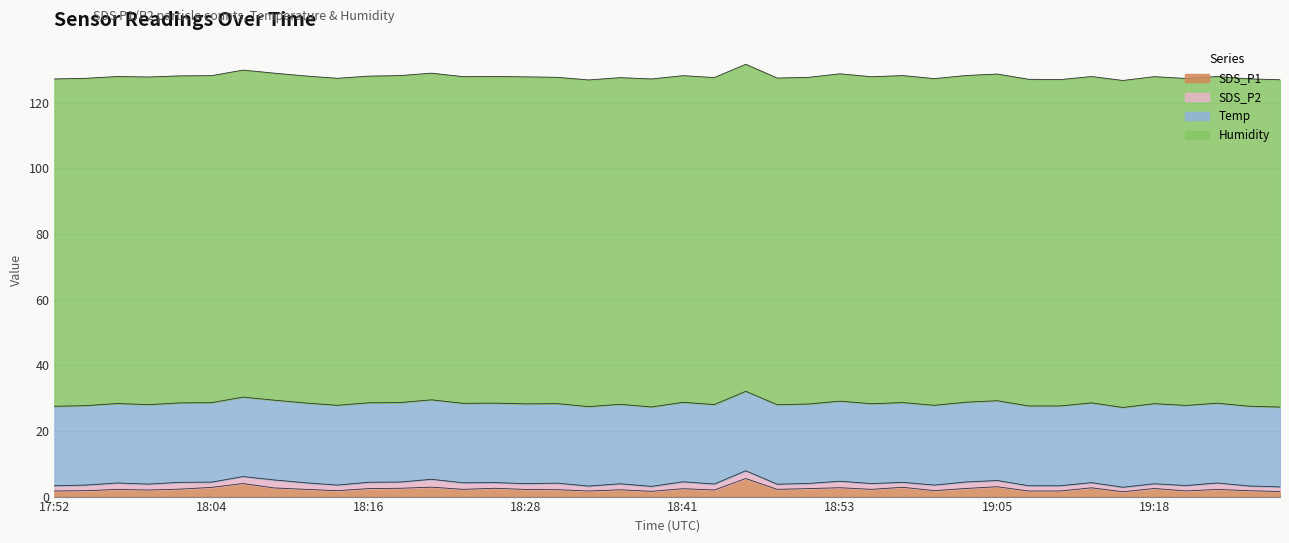

True or false: SDS_P2 and Temp cross at least once.

False